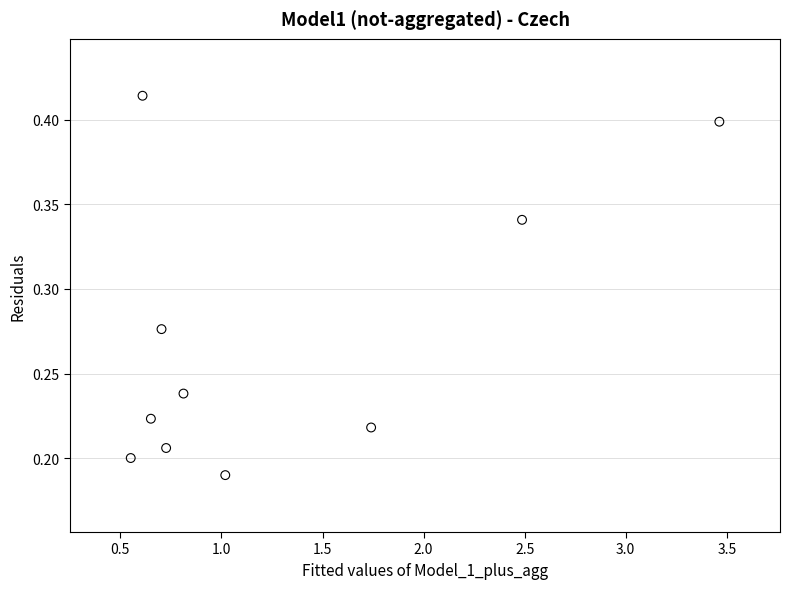

What is the average X value?

1.3